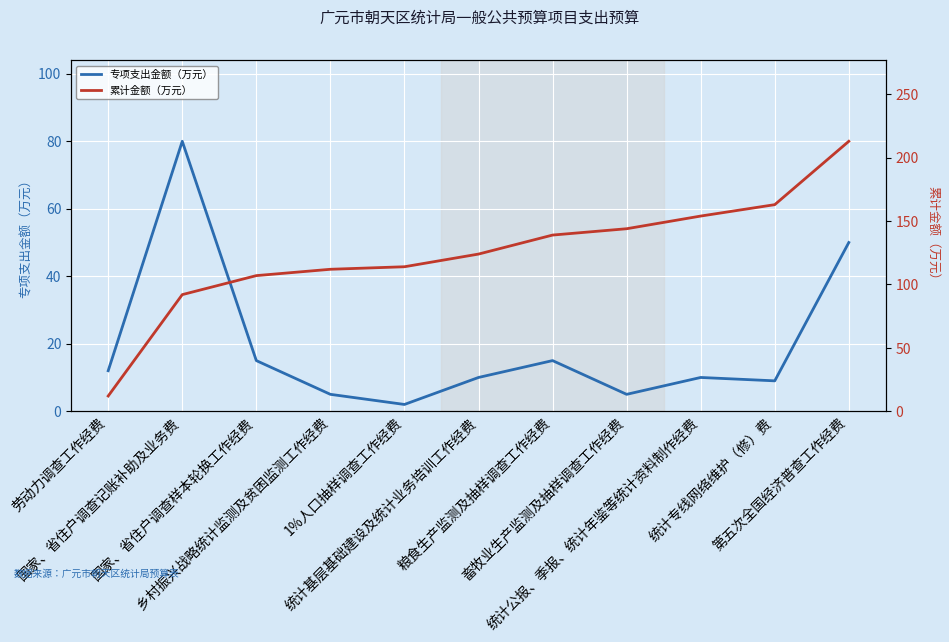

Is it true that 累计金额（万元） equals 163 at 统计专线网络维护（修）费?

True